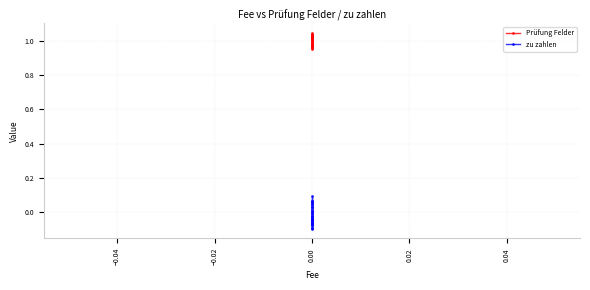

Rank the series by their maximum value, from lowest to highest.

zu zahlen, Prüfung Felder